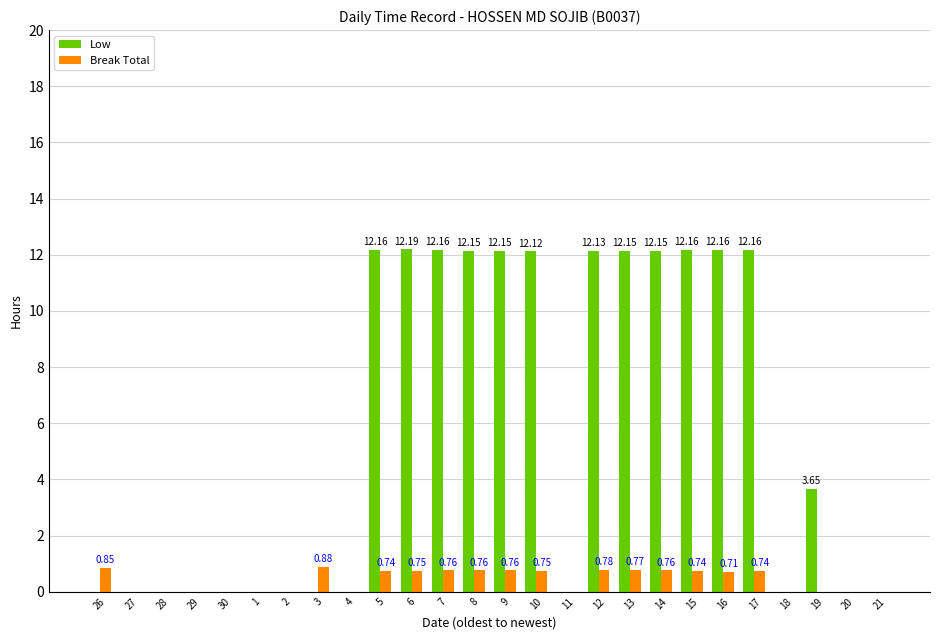

At which category does the chart reach its peak across all series?

6